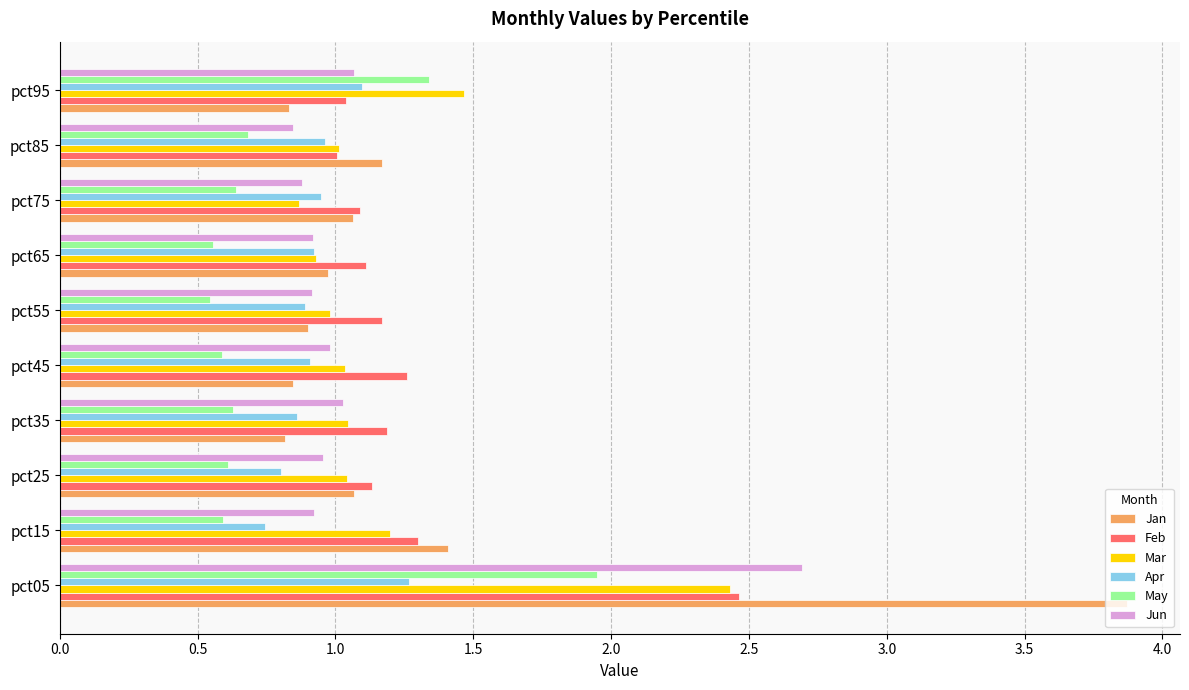

True or false: Jan has a value of 1.1 at pct75.

True